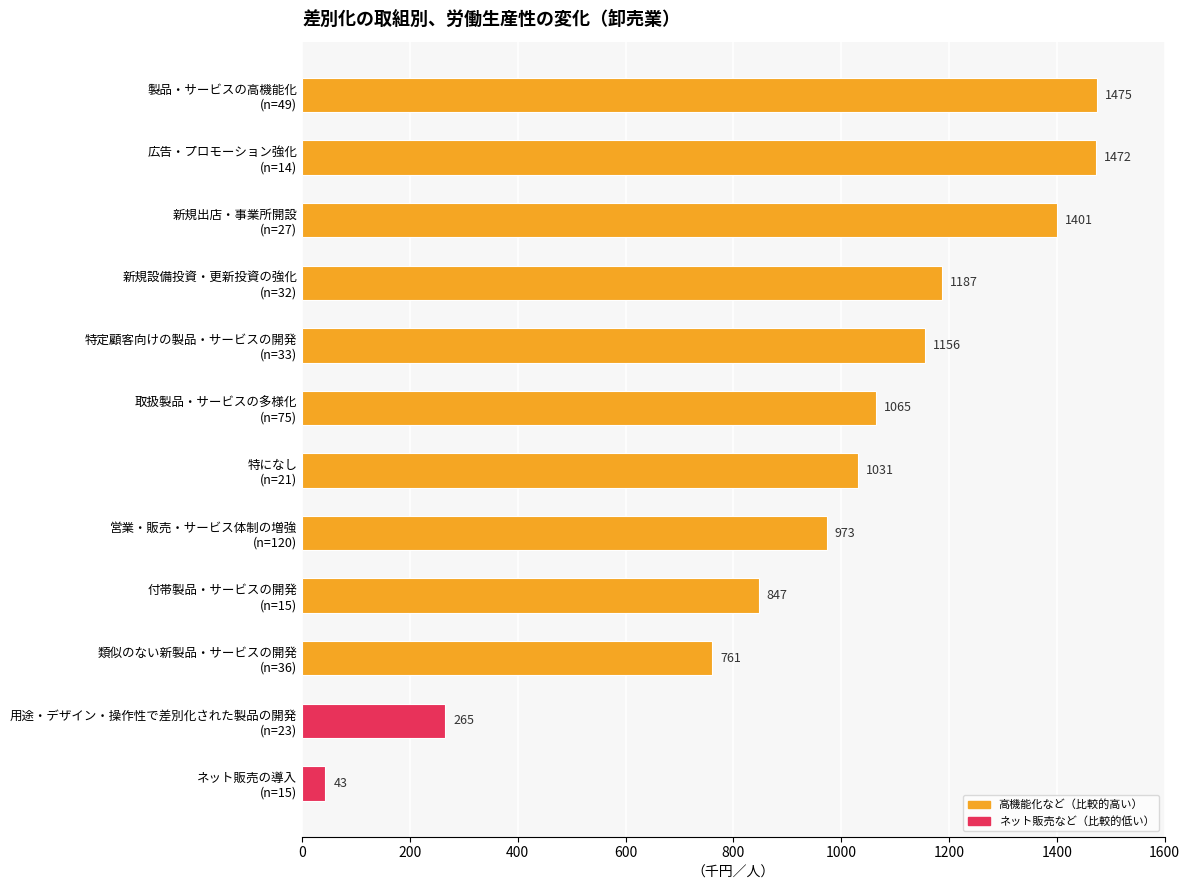

What is the sum of all values?

11676